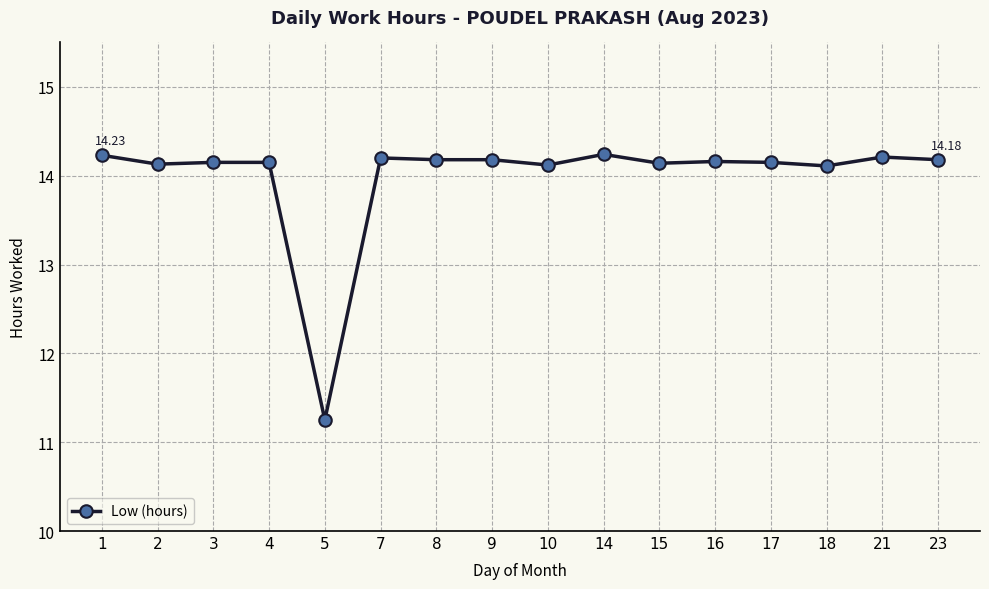

True or false: there are more than 0 points higher than both neighbors.

True